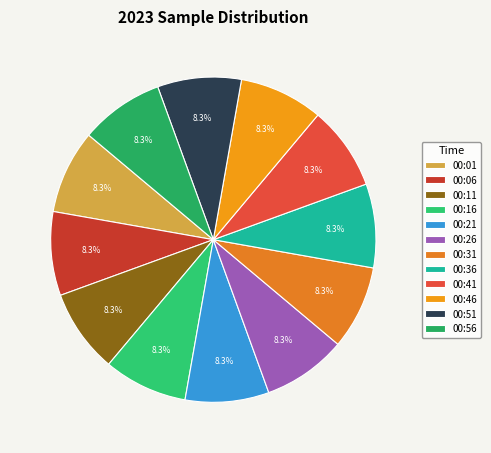

How many slices are in this pie chart?

12